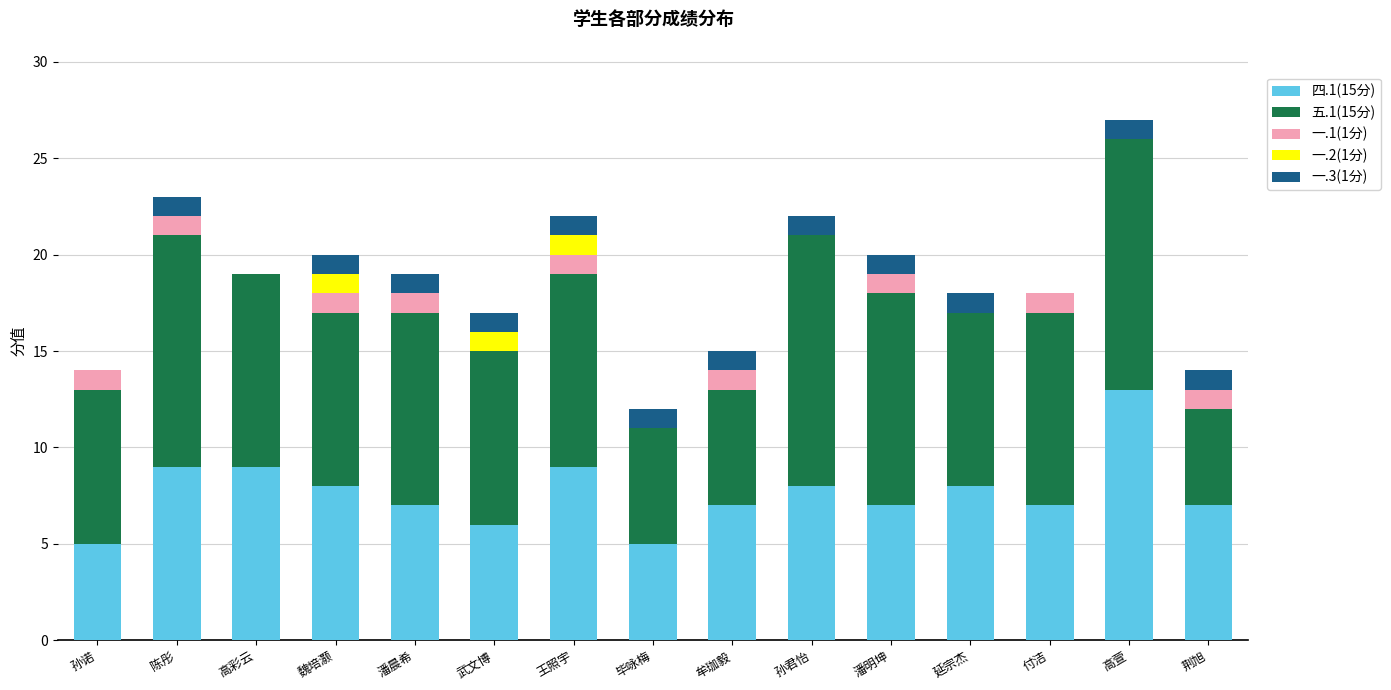

What is the total value across all series at 孙诺?

14